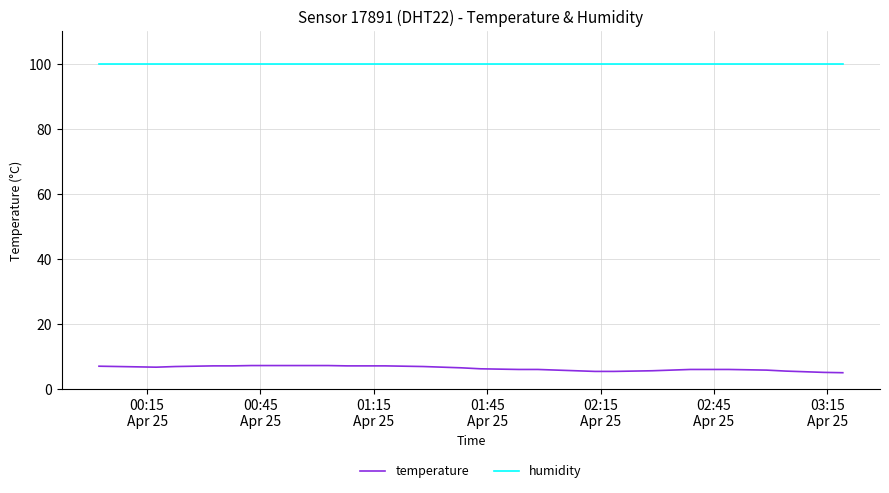

What is the difference between the maximum and minimum values in the temperature series?

2.2